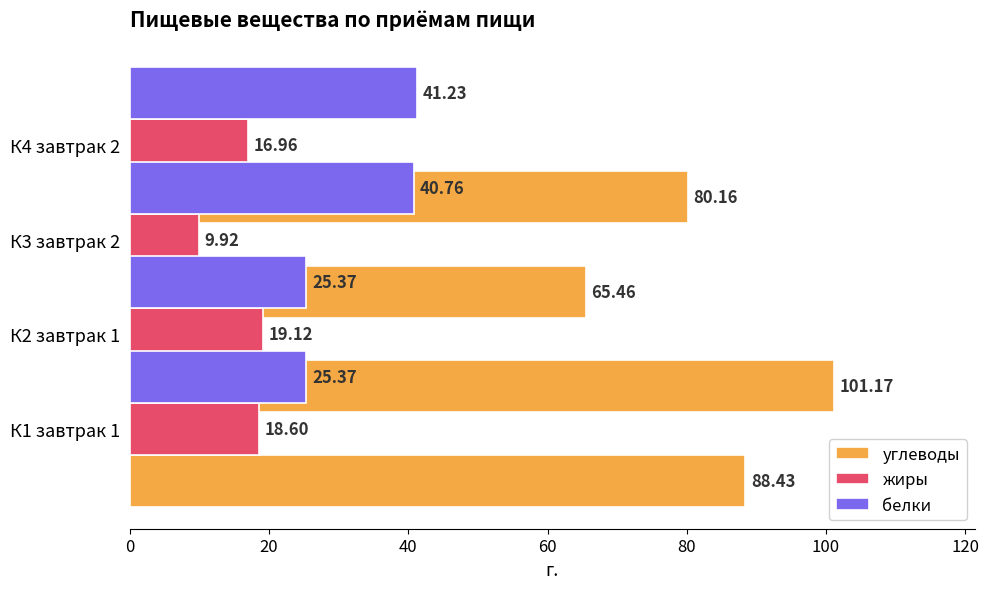

List the series in order of their peak value, lowest first.

жиры, белки, углеводы